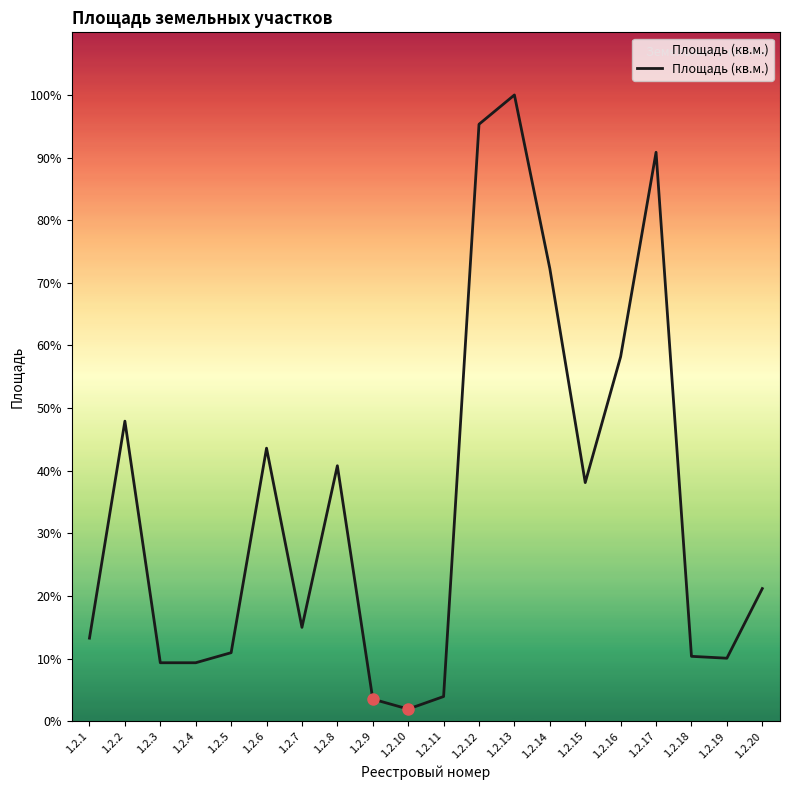

The chart shows a value of 1630907 at 1.2.5. True or false?

False